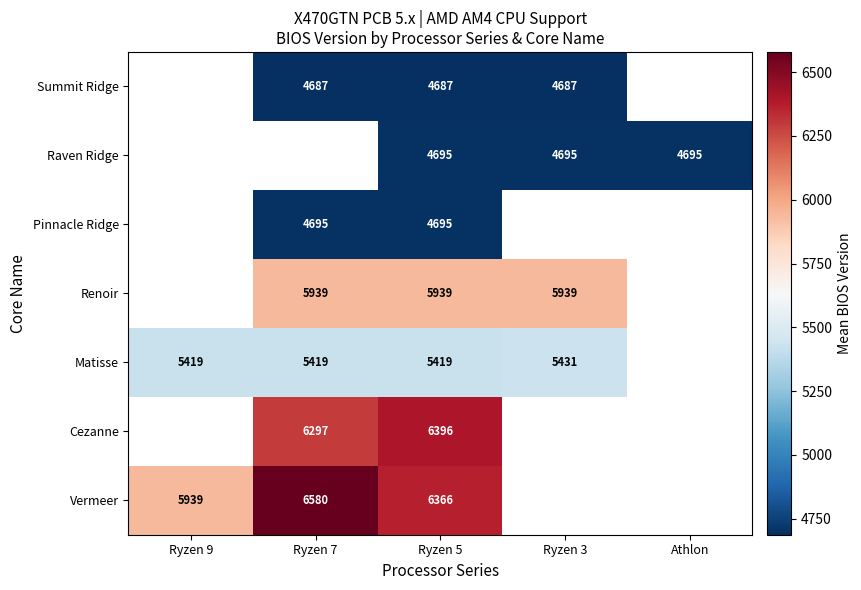

The value of Cezanne at Ryzen 5 is 6396. True or false?

True